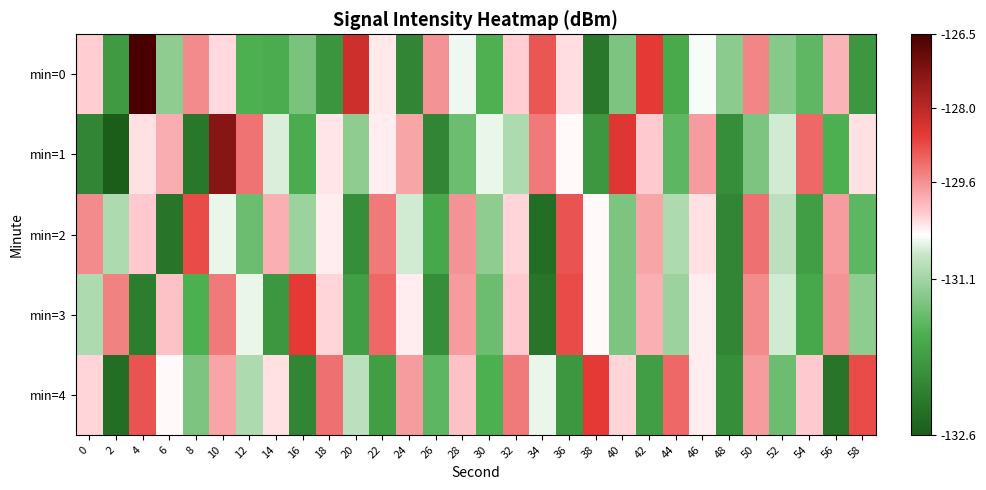

Reading left to right, transcribe all the data shown in this chart.

min=0: 0=-130.2	2=-131.9	4=-126.5	6=-131.2	8=-129.5	10=-130.3	12=-131.6	14=-131.6	16=-131.3	18=-131.9	20=-128.3	22=-130.5	24=-132.1	26=-129.6	28=-130.7	30=-131.6	32=-130.2	34=-128.9	36=-130.4	38=-132.3	40=-131.3	42=-128.6	44=-131.7	46=-130.7	48=-131.2	50=-129.4	52=-131.2	54=-131.5	56=-129.9	58=-131.9
min=1: 0=-132.1	2=-132.6	4=-130.4	6=-129.9	8=-132.3	10=-127.3	12=-129.2	14=-130.8	16=-131.6	18=-130.4	20=-131.2	22=-130.5	24=-129.8	26=-132.1	28=-131.4	30=-130.7	32=-131.0	34=-129.3	36=-130.6	38=-131.9	40=-128.5	42=-130.2	44=-131.5	46=-129.7	48=-132.0	50=-131.3	52=-130.8	54=-129.1	56=-131.6	58=-130.4
min=2: 0=-129.5	2=-131.0	4=-130.2	6=-132.3	8=-128.8	10=-130.7	12=-131.4	14=-129.9	16=-131.1	18=-130.5	20=-132.0	22=-129.3	24=-130.8	26=-131.7	28=-129.6	30=-131.2	32=-130.3	34=-132.4	36=-128.9	38=-130.6	40=-131.3	42=-129.8	44=-131.0	46=-130.4	48=-132.1	50=-129.2	52=-130.9	54=-131.8	56=-129.7	58=-131.5
min=3: 0=-131.0	2=-129.4	4=-132.2	6=-130.1	8=-131.6	10=-129.3	12=-130.7	14=-131.9	16=-128.6	18=-130.3	20=-131.8	22=-129.1	24=-130.5	26=-132.0	28=-129.7	30=-131.4	32=-130.2	34=-132.3	36=-128.8	38=-130.6	40=-131.3	42=-129.9	44=-131.1	46=-130.5	48=-132.1	50=-129.5	52=-130.8	54=-131.7	56=-129.6	58=-131.2
min=4: 0=-130.3	2=-132.4	4=-128.9	6=-130.6	8=-131.3	10=-129.8	12=-131.0	14=-130.4	16=-132.1	18=-129.2	20=-130.9	22=-131.8	24=-129.7	26=-131.5	28=-130.1	30=-131.6	32=-129.3	34=-130.7	36=-131.9	38=-128.6	40=-130.3	42=-131.8	44=-129.1	46=-130.5	48=-132.0	50=-129.7	52=-131.4	54=-130.2	56=-132.3	58=-128.8